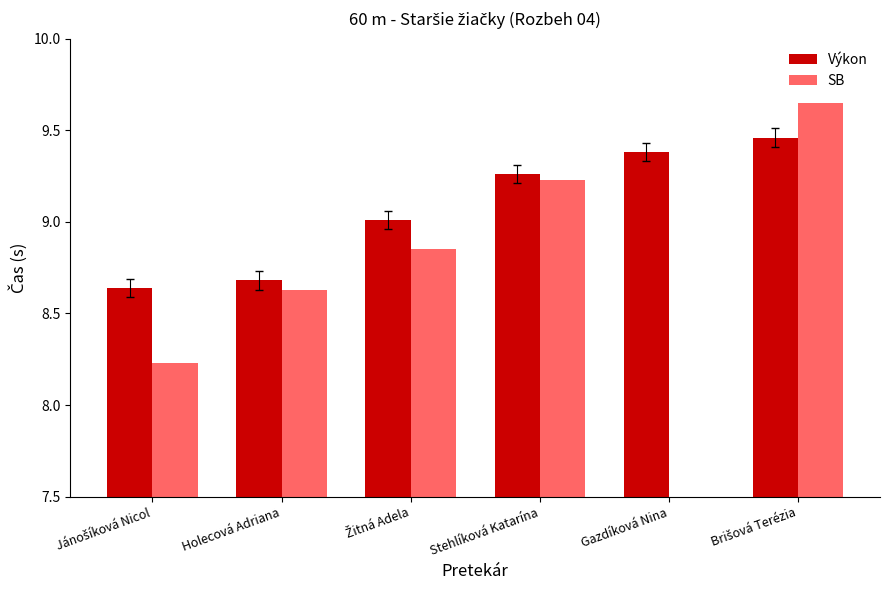

What is the difference between the maximum and minimum values in the Výkon series?

0.8